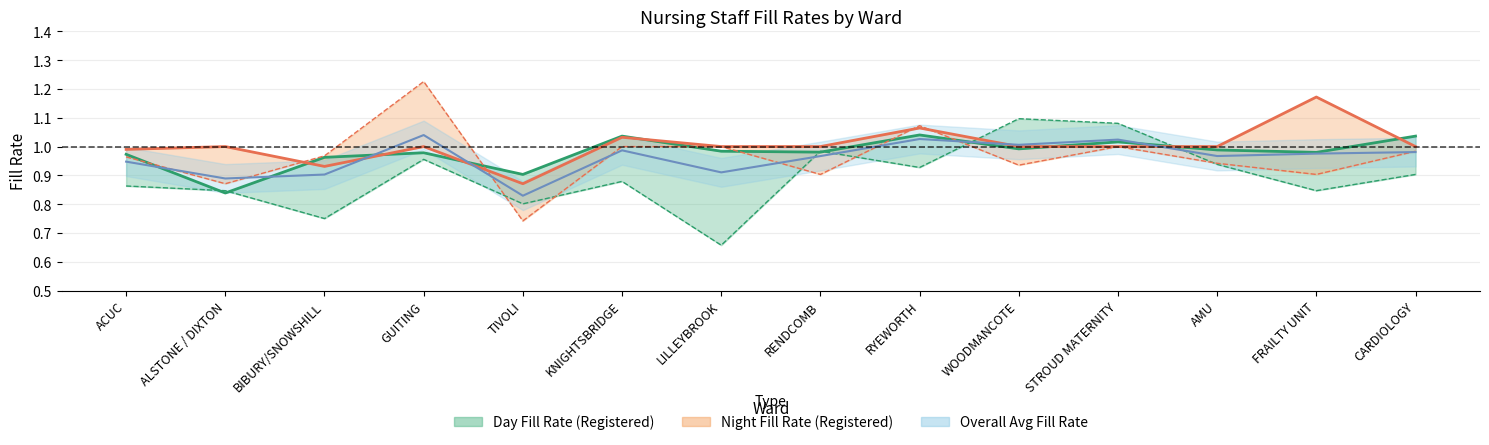

How many categories are shown in the chart?

14